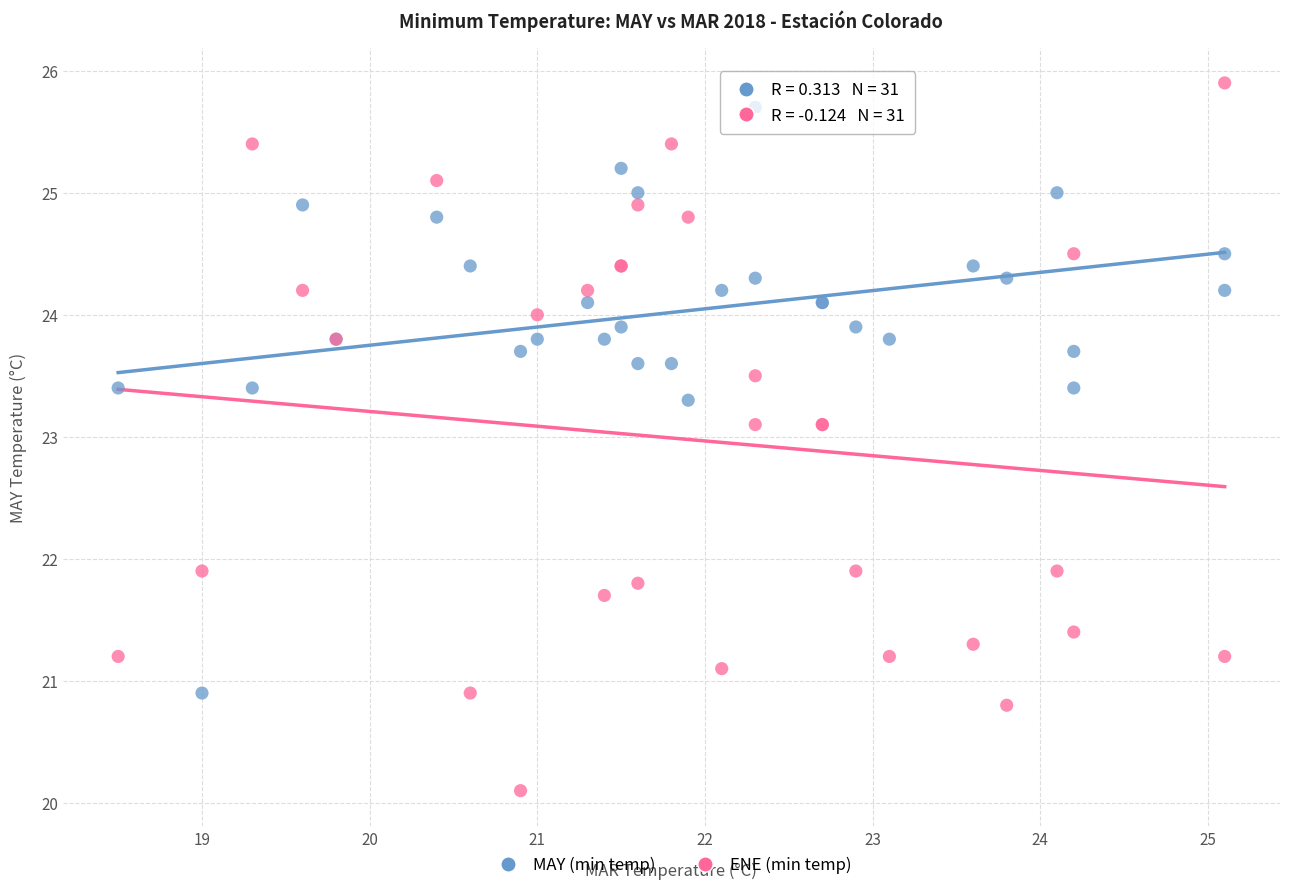

Which series contains the lowest Y value?

ENE (min temp)